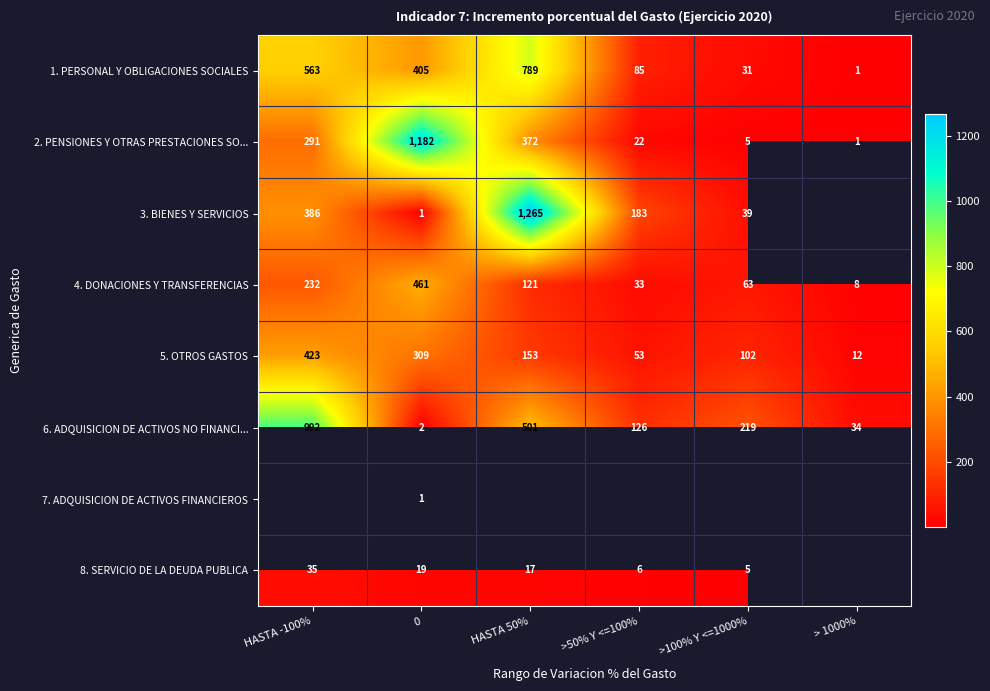

The 4. DONACIONES Y TRANSFERENCIAS series shows 11 at >50% Y <=100%. True or false?

False